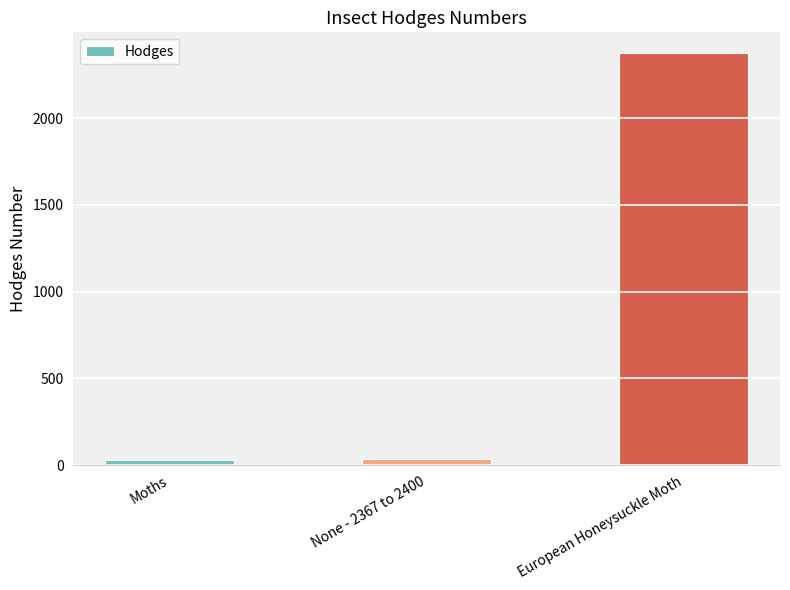

Approximately how many times larger is the value at European Honeysuckle Moth compared to None - 2367 to 2400?

65.9